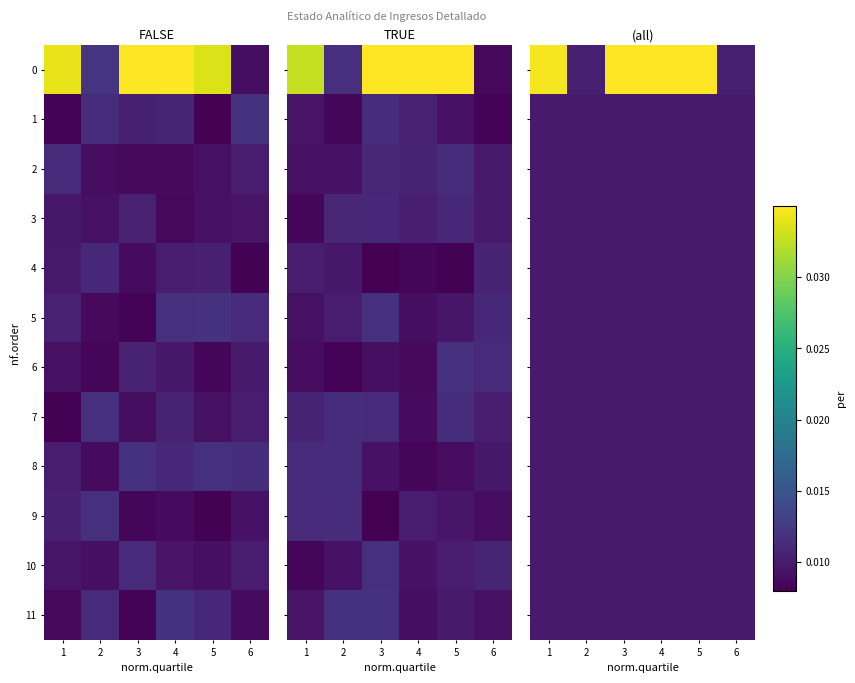

The 8 series shows 0.0 at 5. True or false?

True